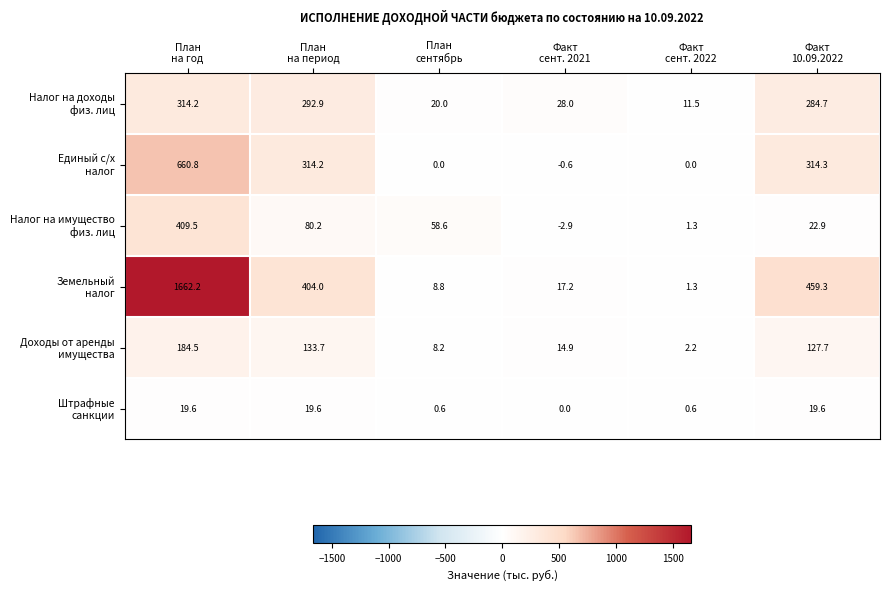

What is the minimum value shown in the chart?

-2.9